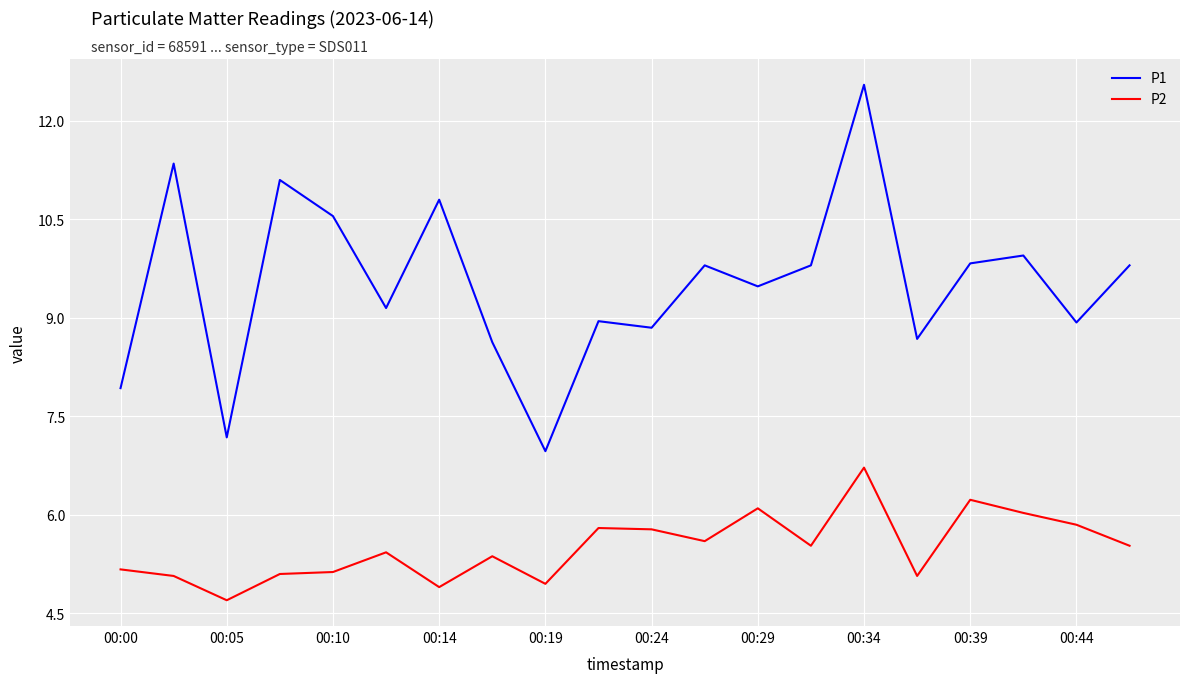

Which series has the largest total across all categories?

P1